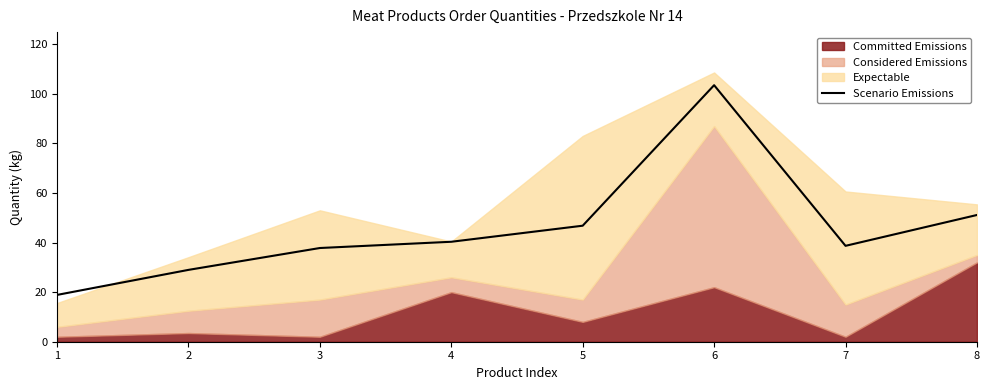

At which category does the data reach its first local peak?

6